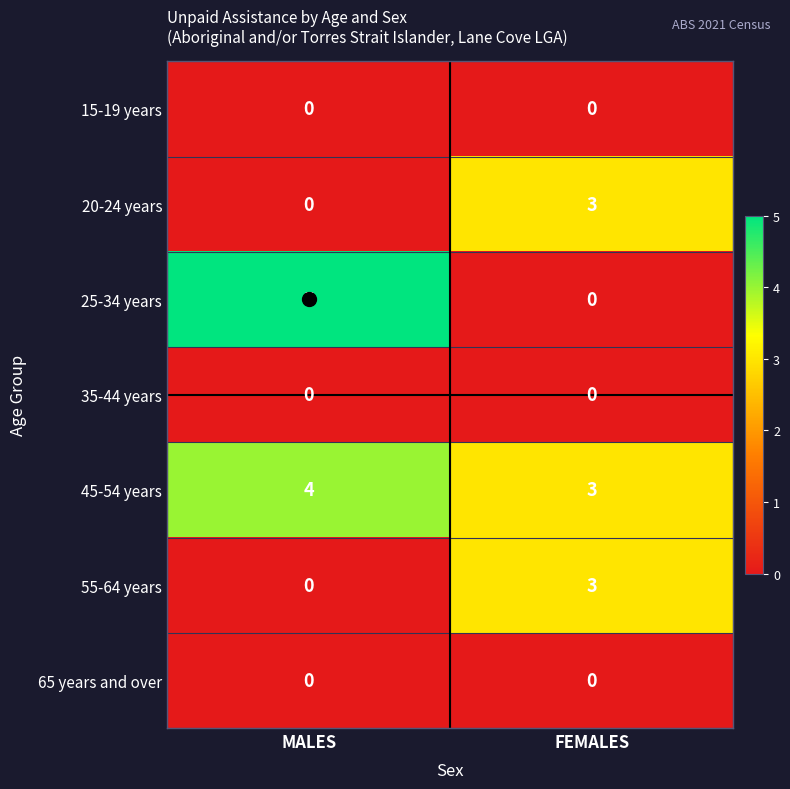

What is the total value across all series at FEMALES?

9